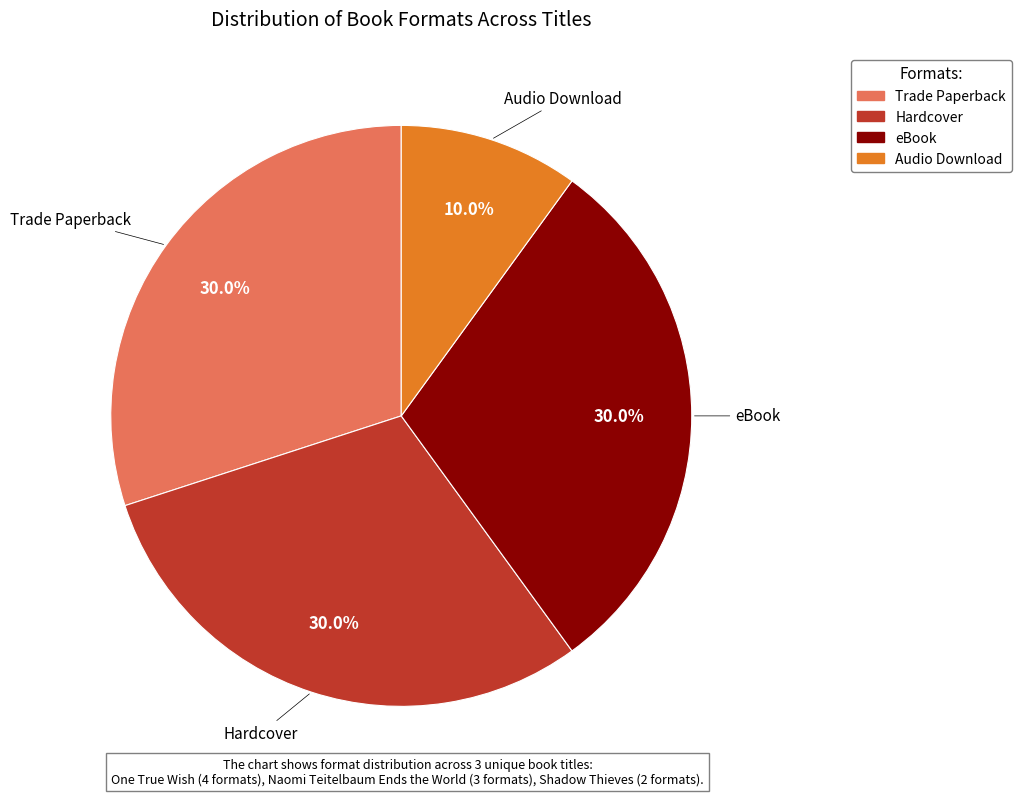

What percentage is the eBook slice, to the nearest percent?

30%